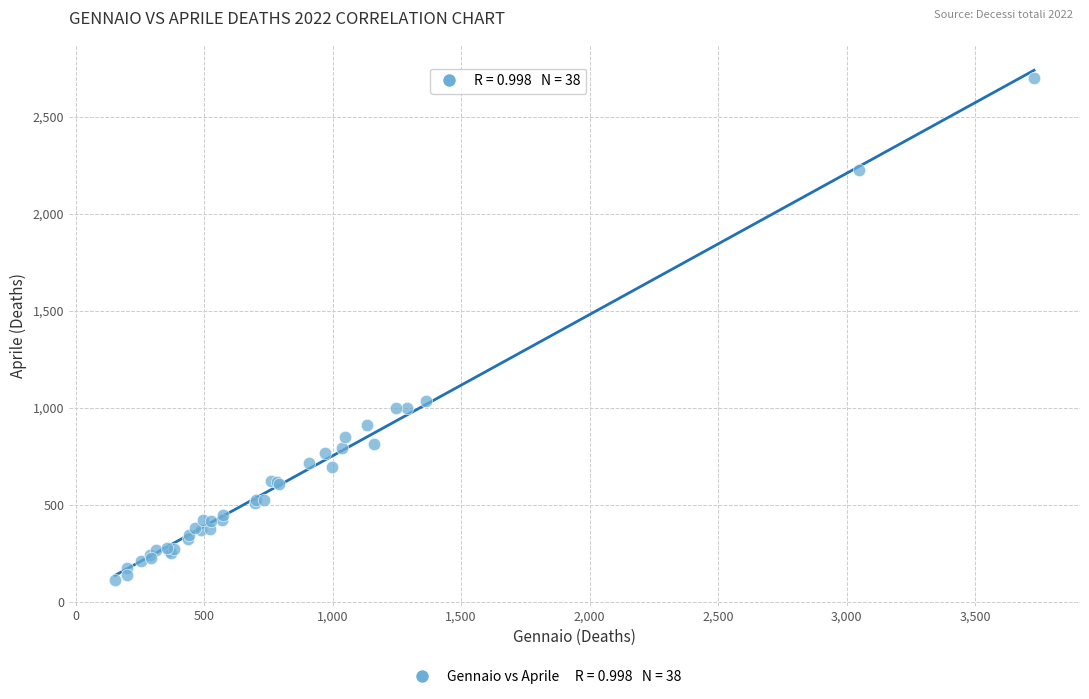

What Y value in the scatter plot is closest to 1405?

1035